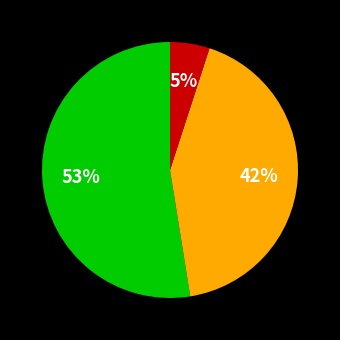

Is there any slice that represents more than half of the pie?

Yes